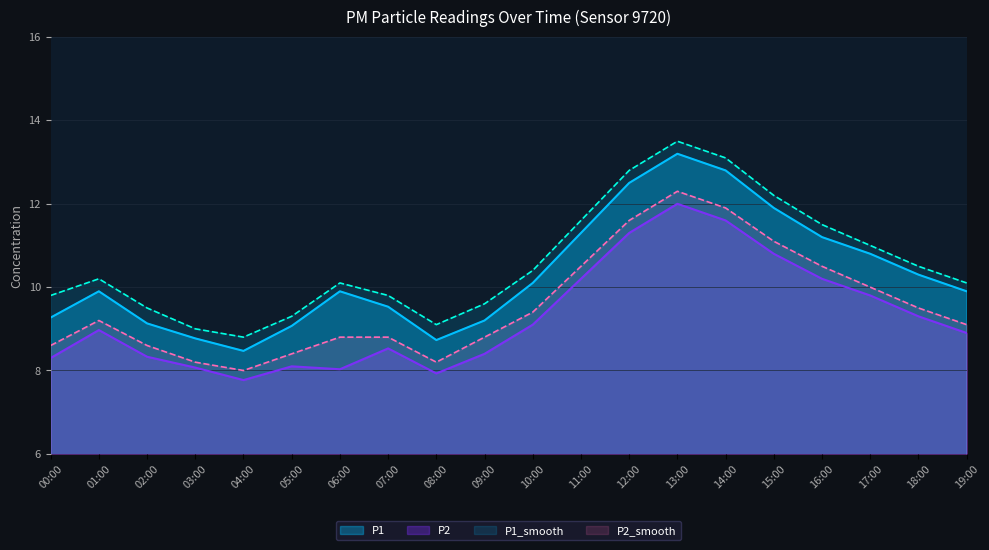

What is the difference between the maximum and minimum values in the P1_smooth series?

4.7